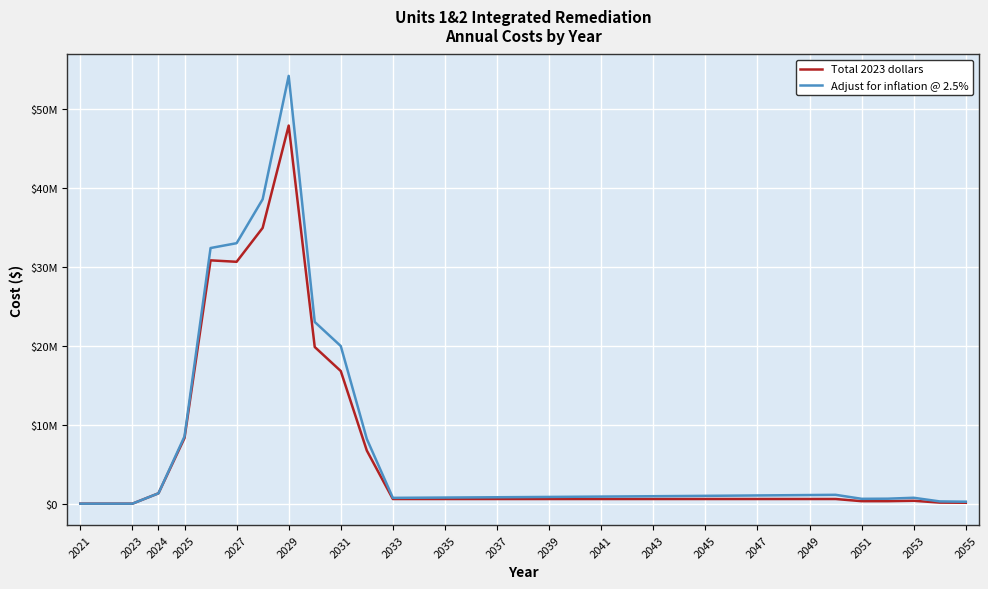

What are all the series names shown in the legend?

Total 2023 dollars, Adjust for inflation @ 2.5%